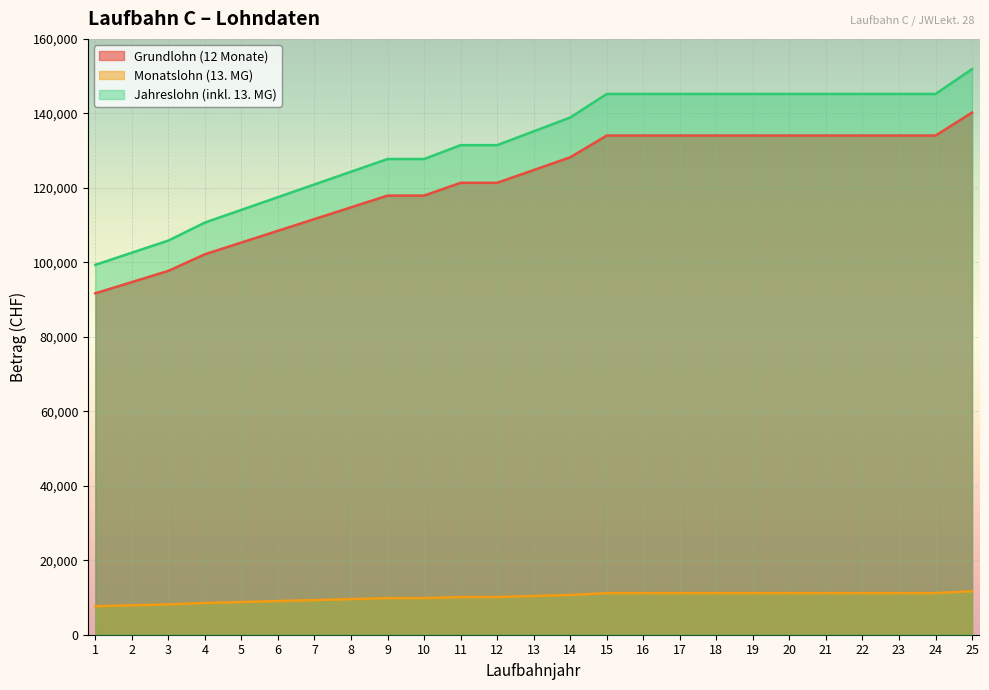

At which category does the chart reach its peak across all series?

25